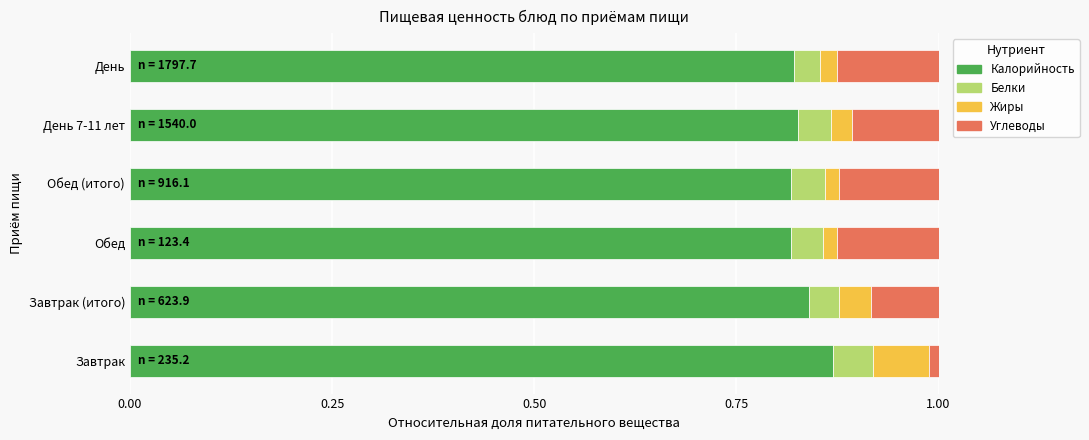

Count the Калорийность values in the range 0 to 1.

6